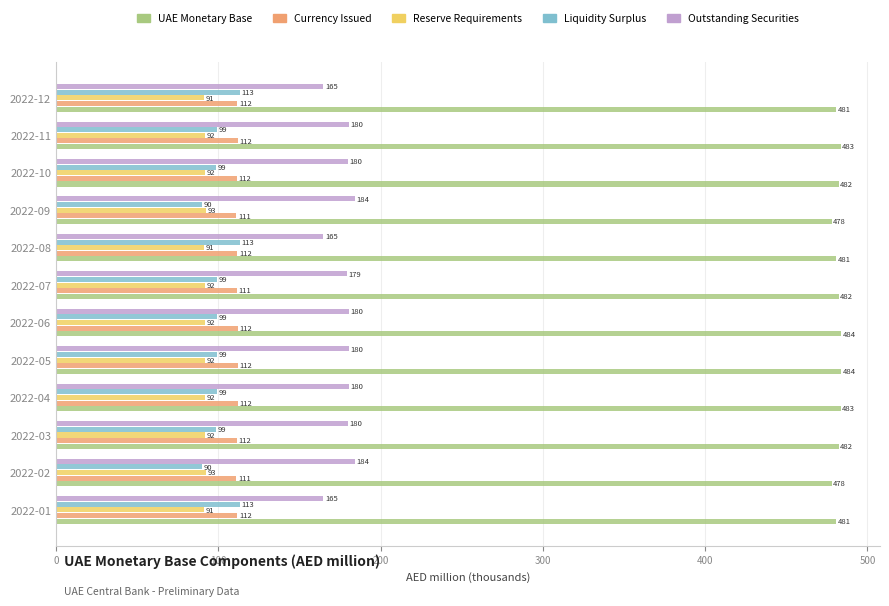

Is the value of UAE Monetary Base at 2022-10 greater than the value of Reserve Requirements at 2022-04?

Yes